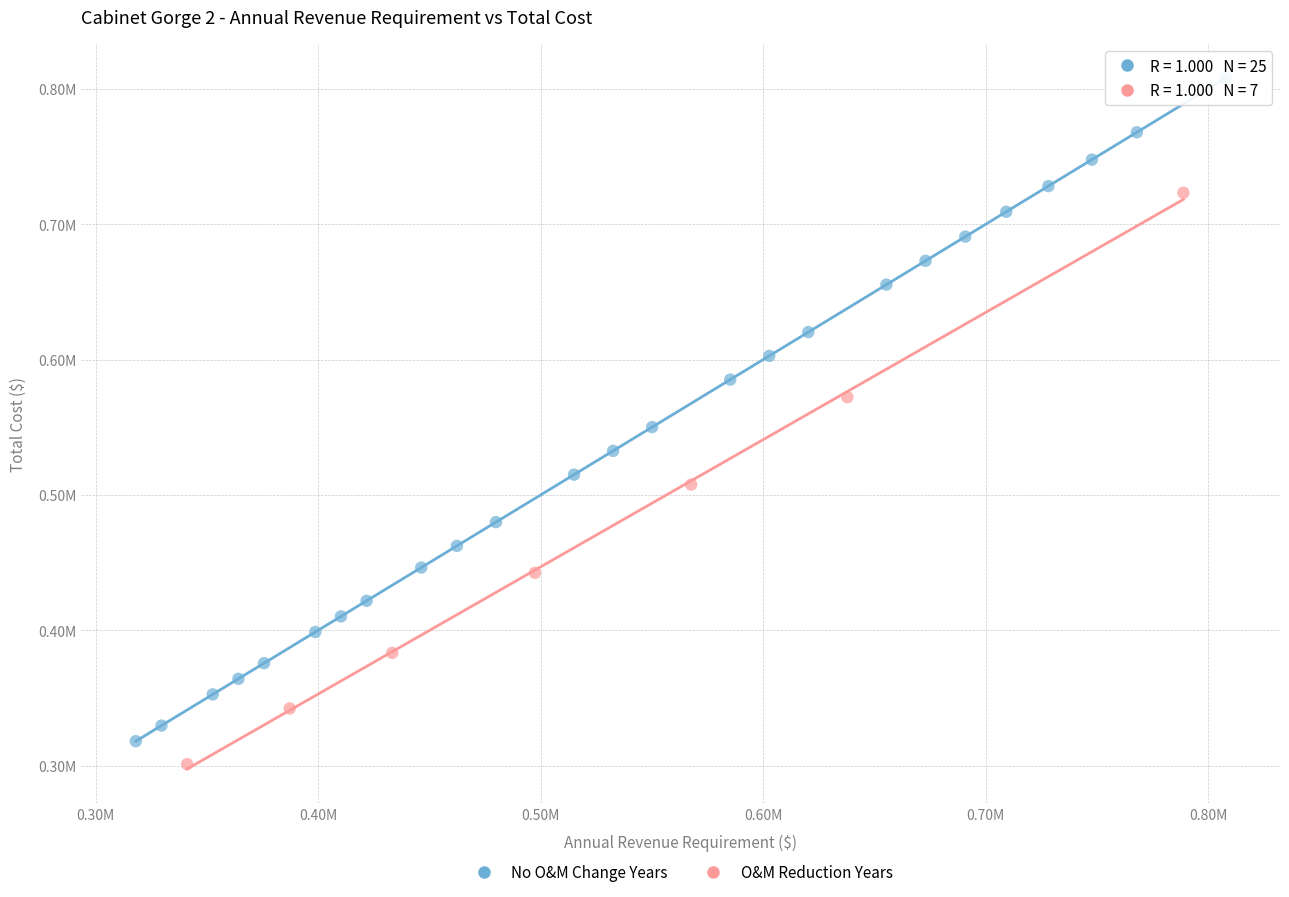

Which series has the largest Y range (max minus min)?

No O&M Change Years